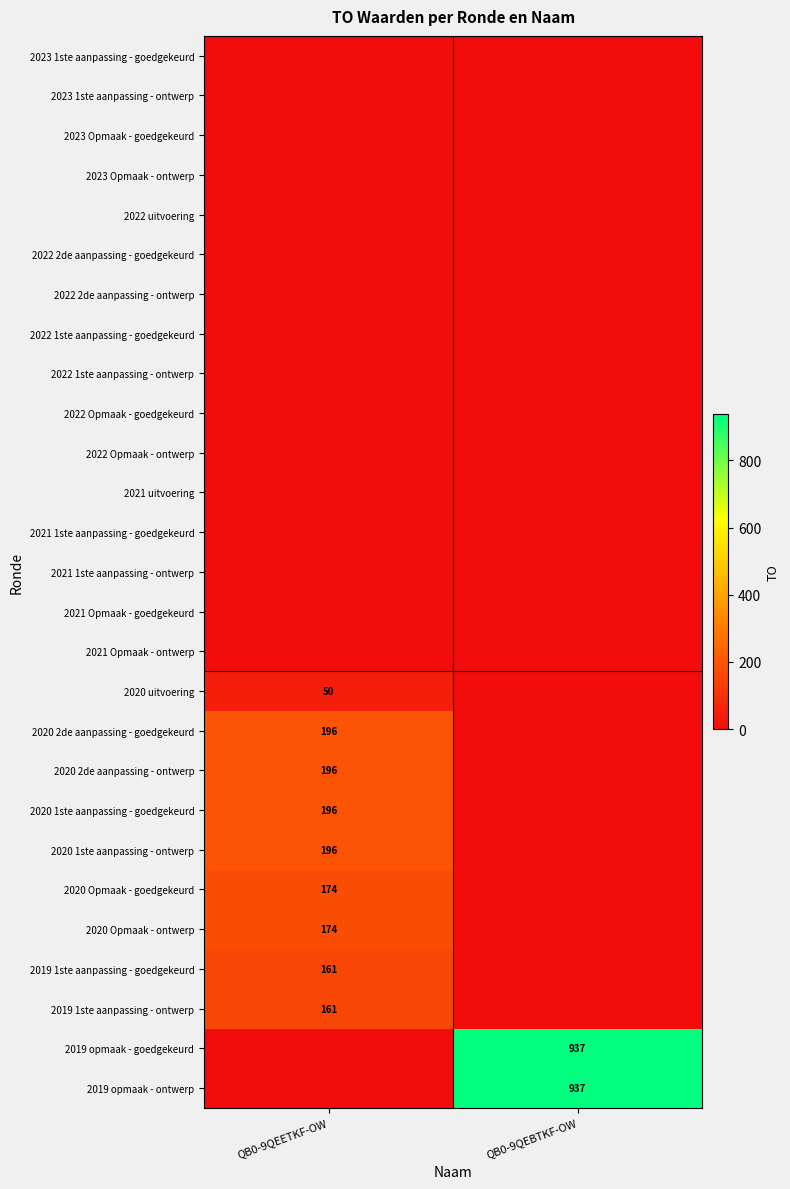

True or false: 2020 uitvoering has a value of 50 at QB0-9QEETKF-OW.

True